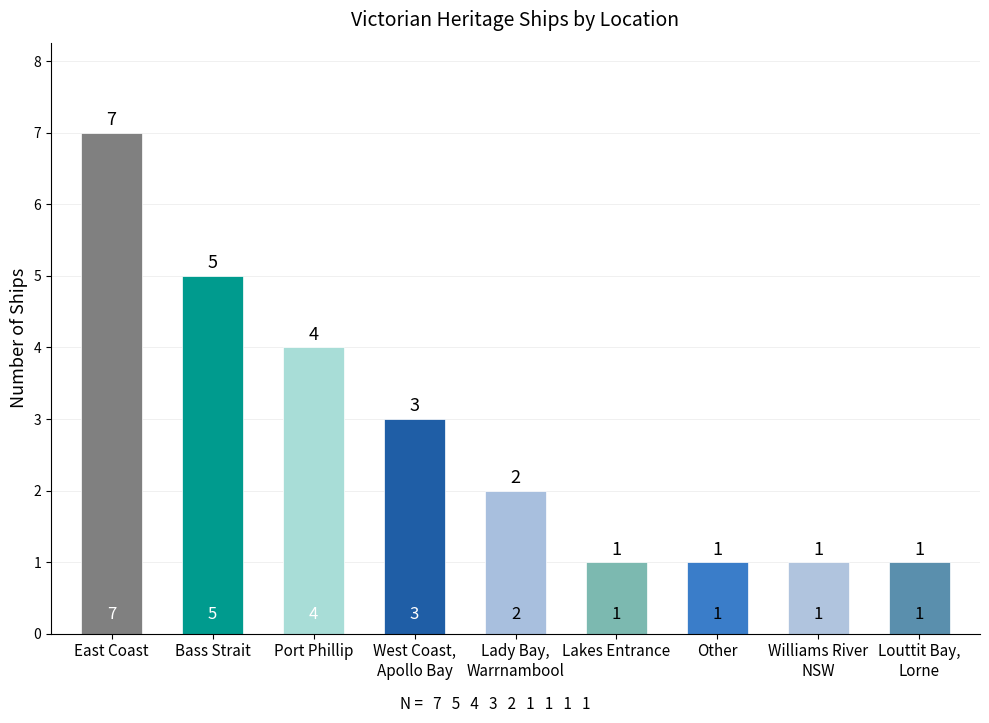

Count the values in the range 1 to 4.

7